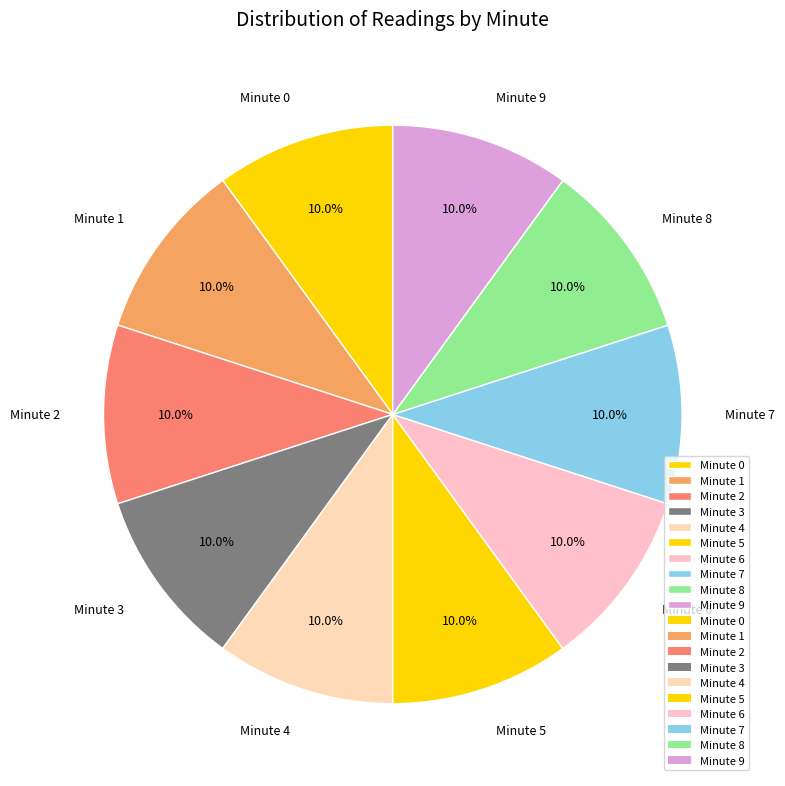

How much of the chart is everything except Minute 1?

90.0%